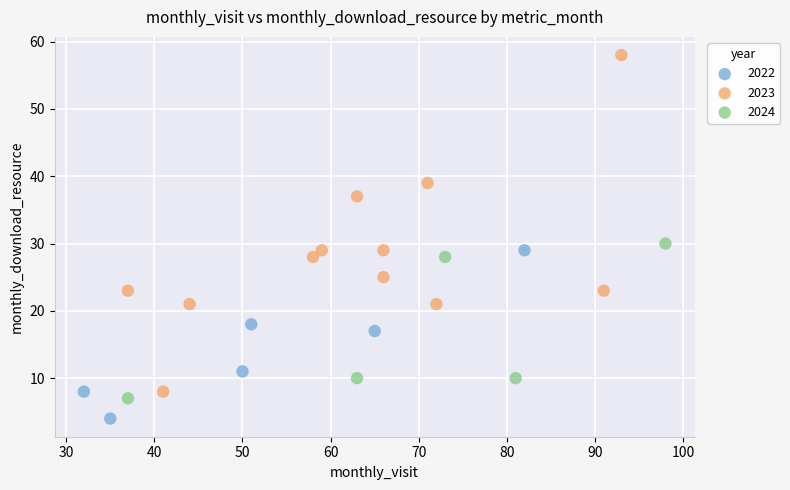

Which series contains the lowest Y value?

2022